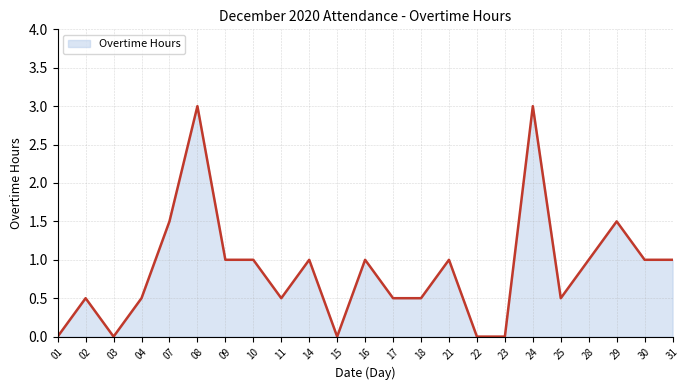

Which has a higher value, 21 or 23?

21